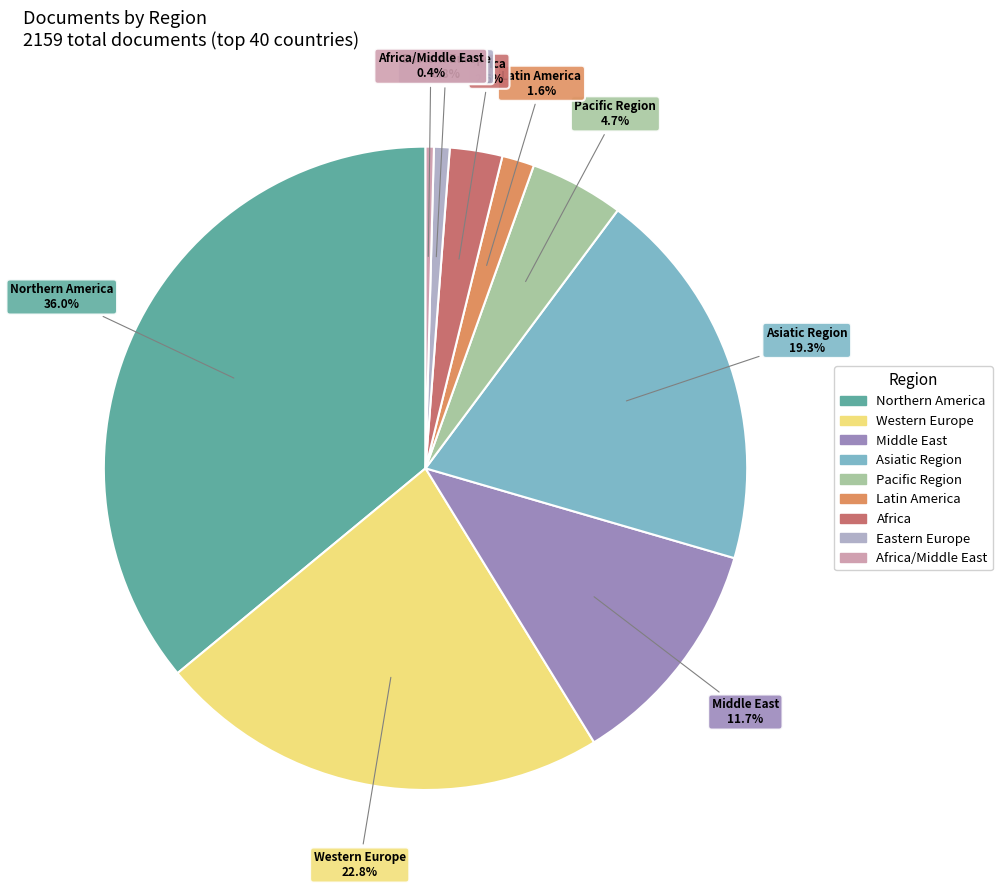

To the nearest percent, what is the difference between the largest and smallest slice percentages?

36%